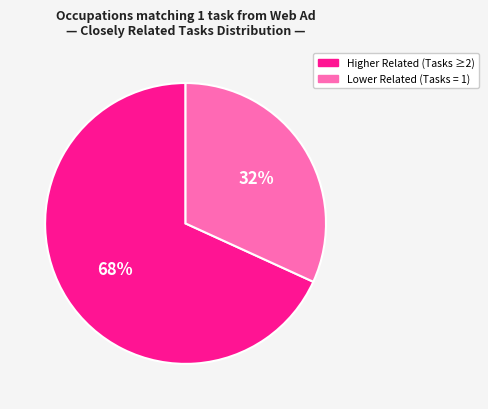

Count the number of slices in the pie.

2